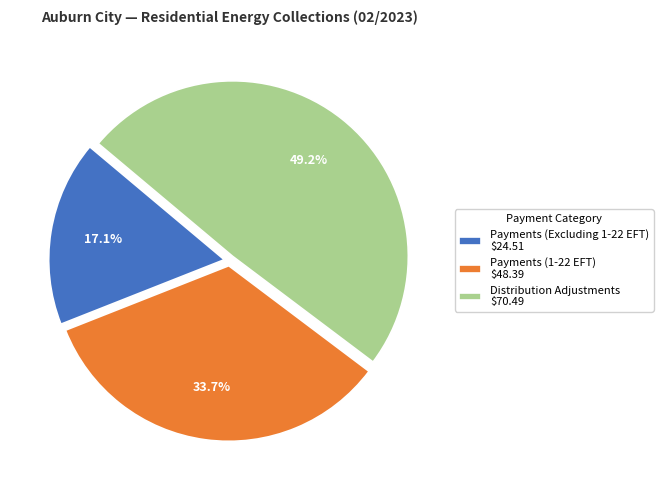

Which slice is the smallest?

Payments (Excluding 1-22 EFT)